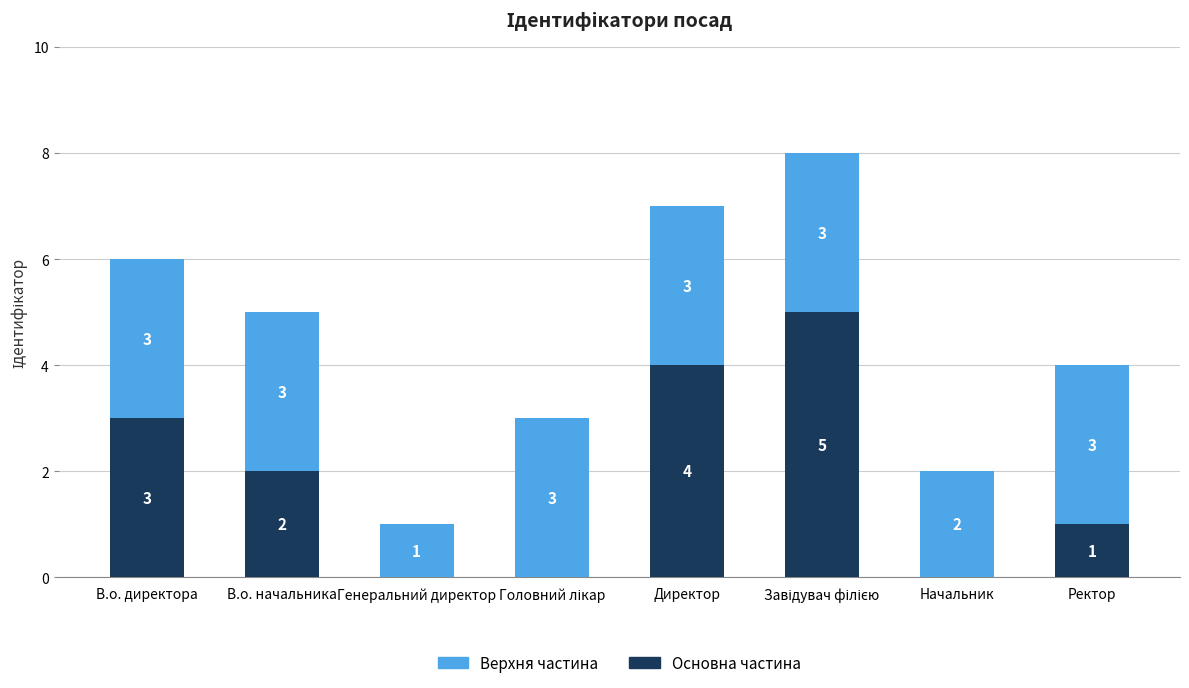

Does the chart contain stacked bars?

Yes